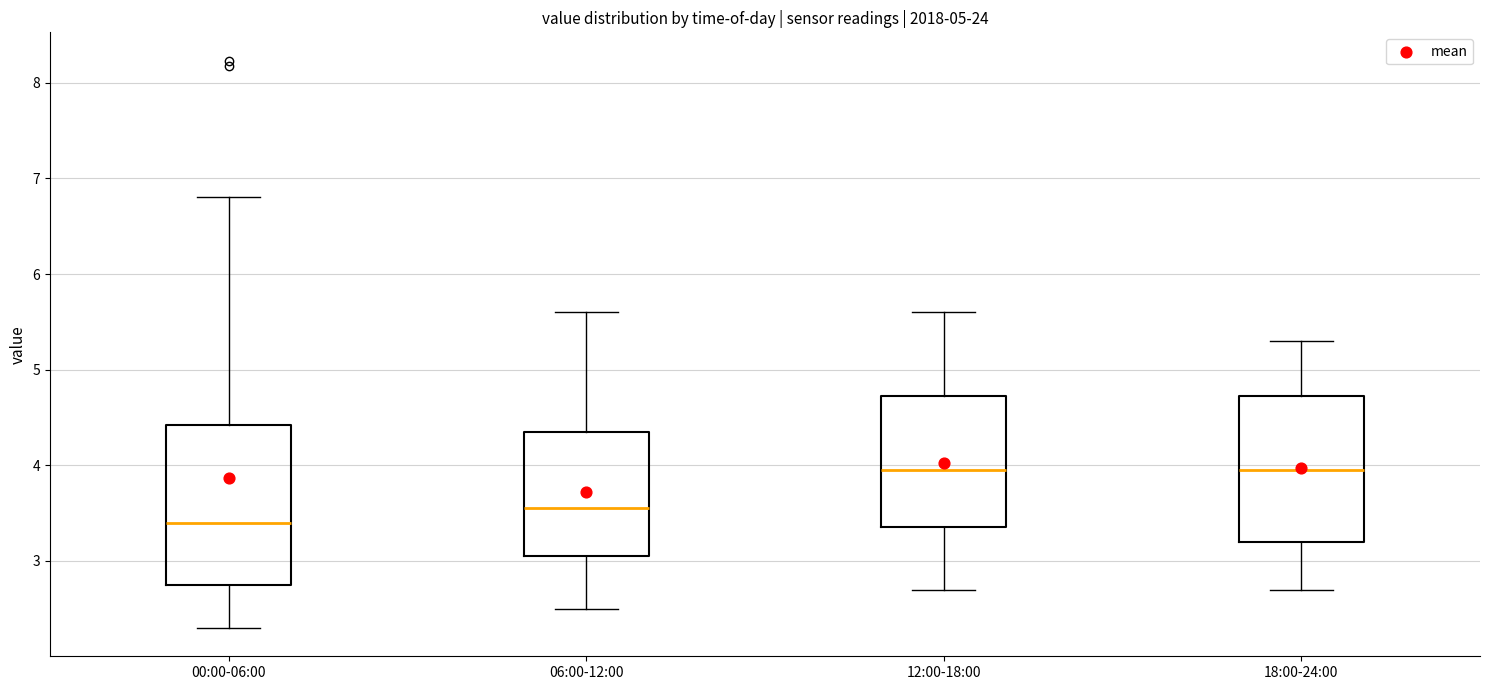

Reading left to right, transcribe this box plot: for each box, give where its median line is, the range the box spans, and where its two whiskers end, as read against the y-axis. The values are not printed on the chart, so give them approximately, as read against the axis.

00:00-06:00: median 3.4, box 2.8 to 4.4, whiskers 2.3 to 6.8
06:00-12:00: median 3.6, box 3.1 to 4.4, whiskers 2.5 to 5.6
12:00-18:00: median 4.0, box 3.4 to 4.7, whiskers 2.7 to 5.6
18:00-24:00: median 4.0, box 3.2 to 4.7, whiskers 2.7 to 5.3